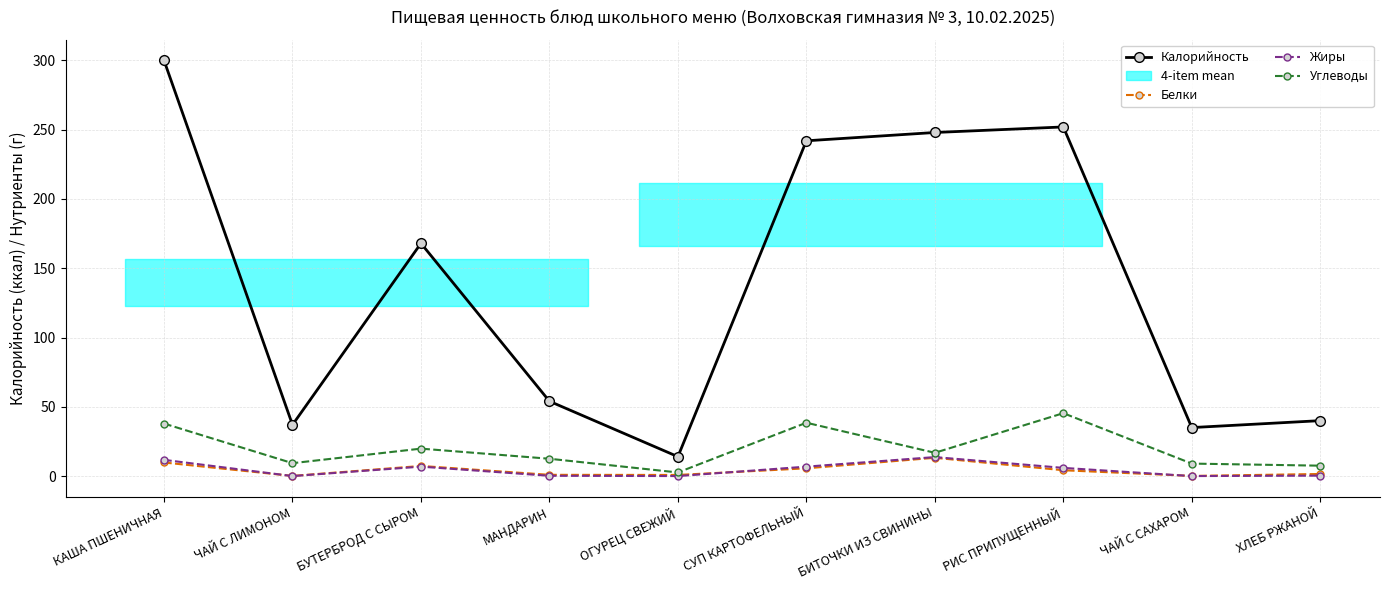

What is the value of the Калорийность point at the 7th from the left?

248.0